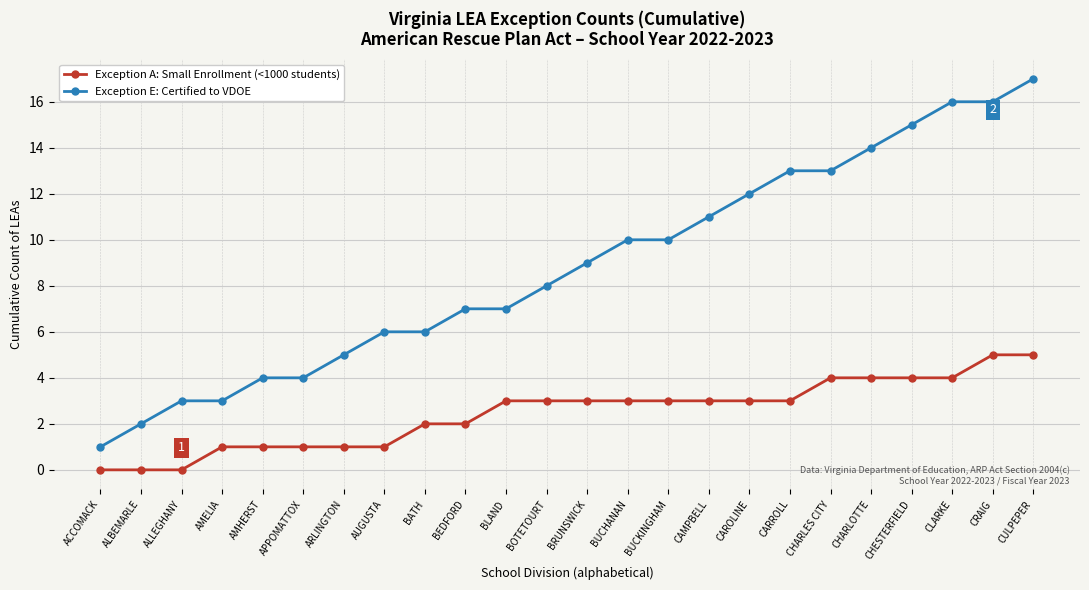

What are all the series names shown in the legend?

Exception A: Small Enrollment (<1000 students), Exception E: Certified to VDOE